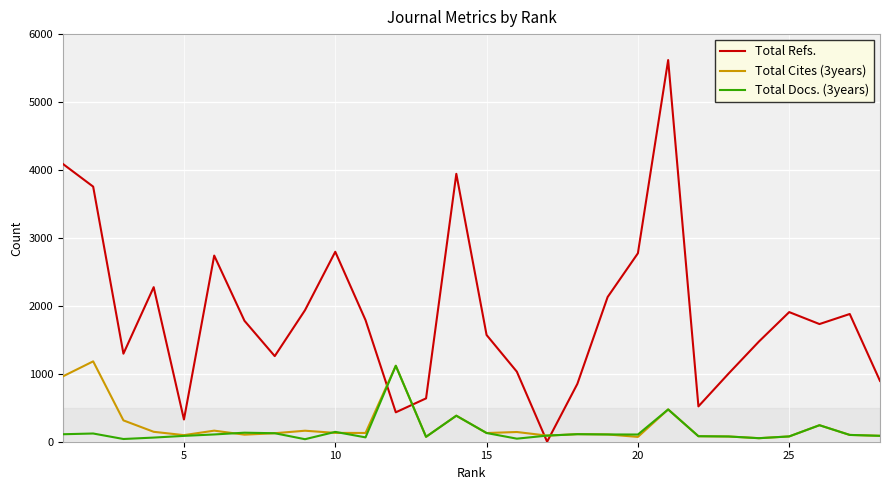

Which series has the largest total across all categories?

Total Refs.